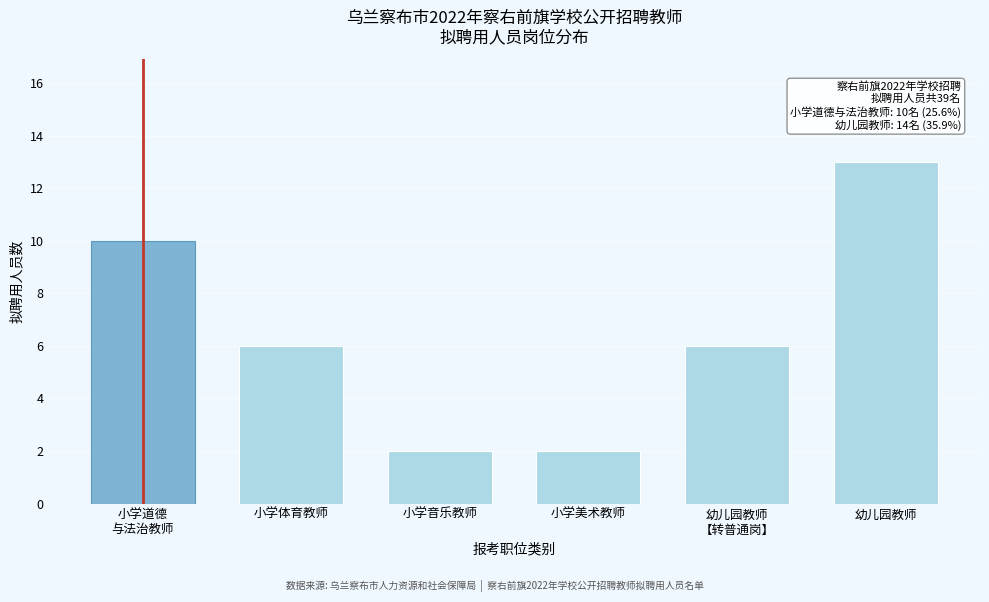

Reading right to left, list all the values displayed in this chart.

13	6	2	2	6	10